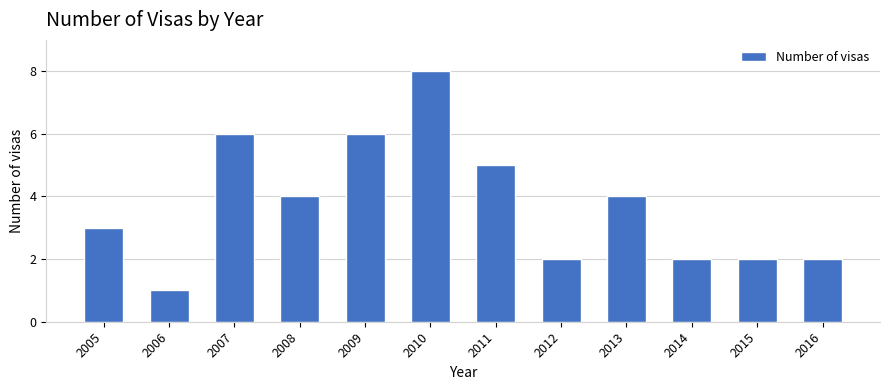

Reading left to right, what are all the values shown in this chart?

2005=3	2006=1	2007=6	2008=4	2009=6	2010=8	2011=5	2012=2	2013=4	2014=2	2015=2	2016=2